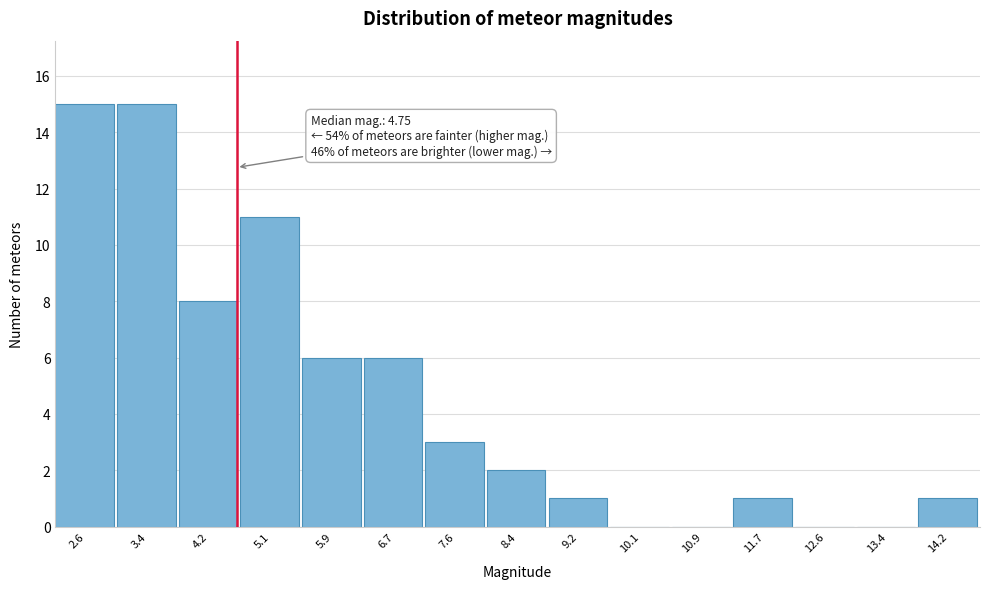

Reading left to right, list all the values displayed in this chart.

2.6=15	3.4=15	4.2=8	5.1=11	5.9=6	6.7=6	7.6=3	8.4=2	9.2=1	10.1=0	10.9=0	11.7=1	12.6=0	13.4=0	14.2=1